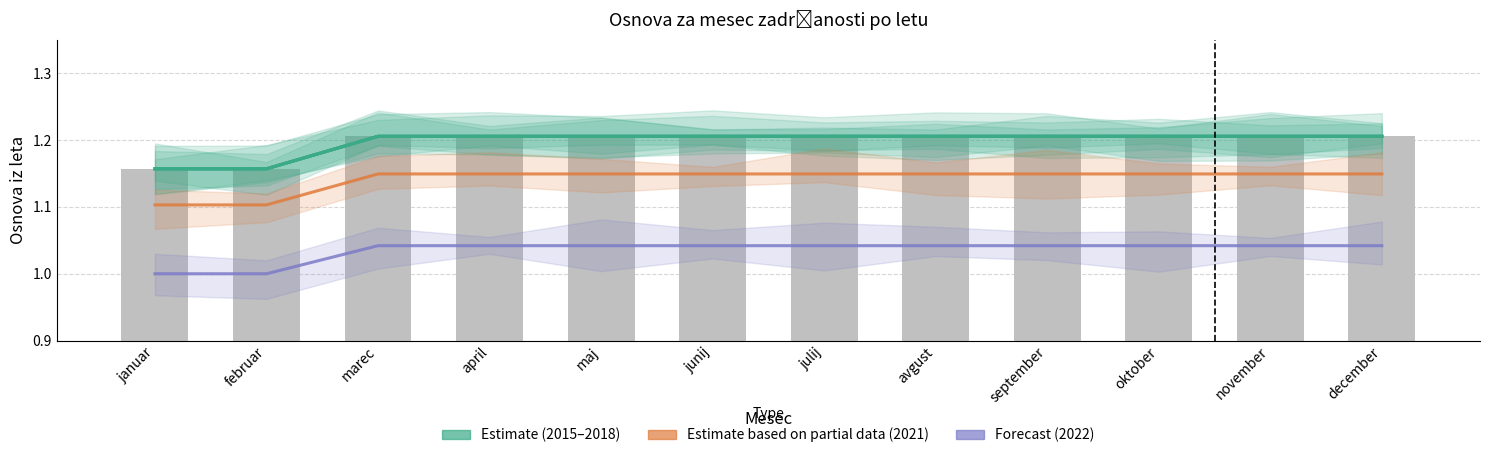

List the series in order of their peak value, highest first.

2015, 2016, 2017, 2018, 2021, 2022